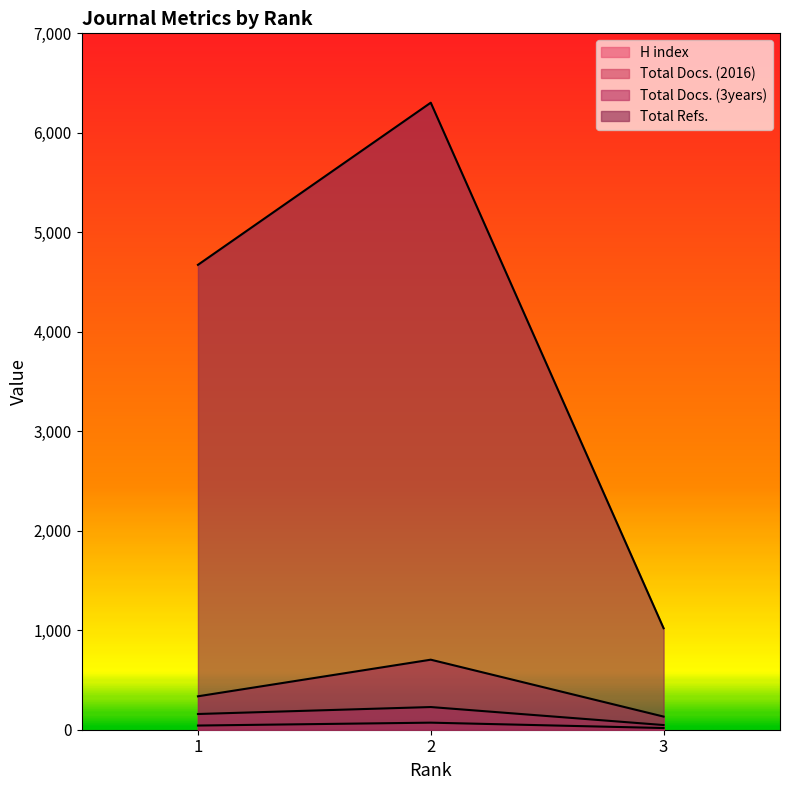

True or false: Total Docs. (3years) has a value of 519 at 1.

False